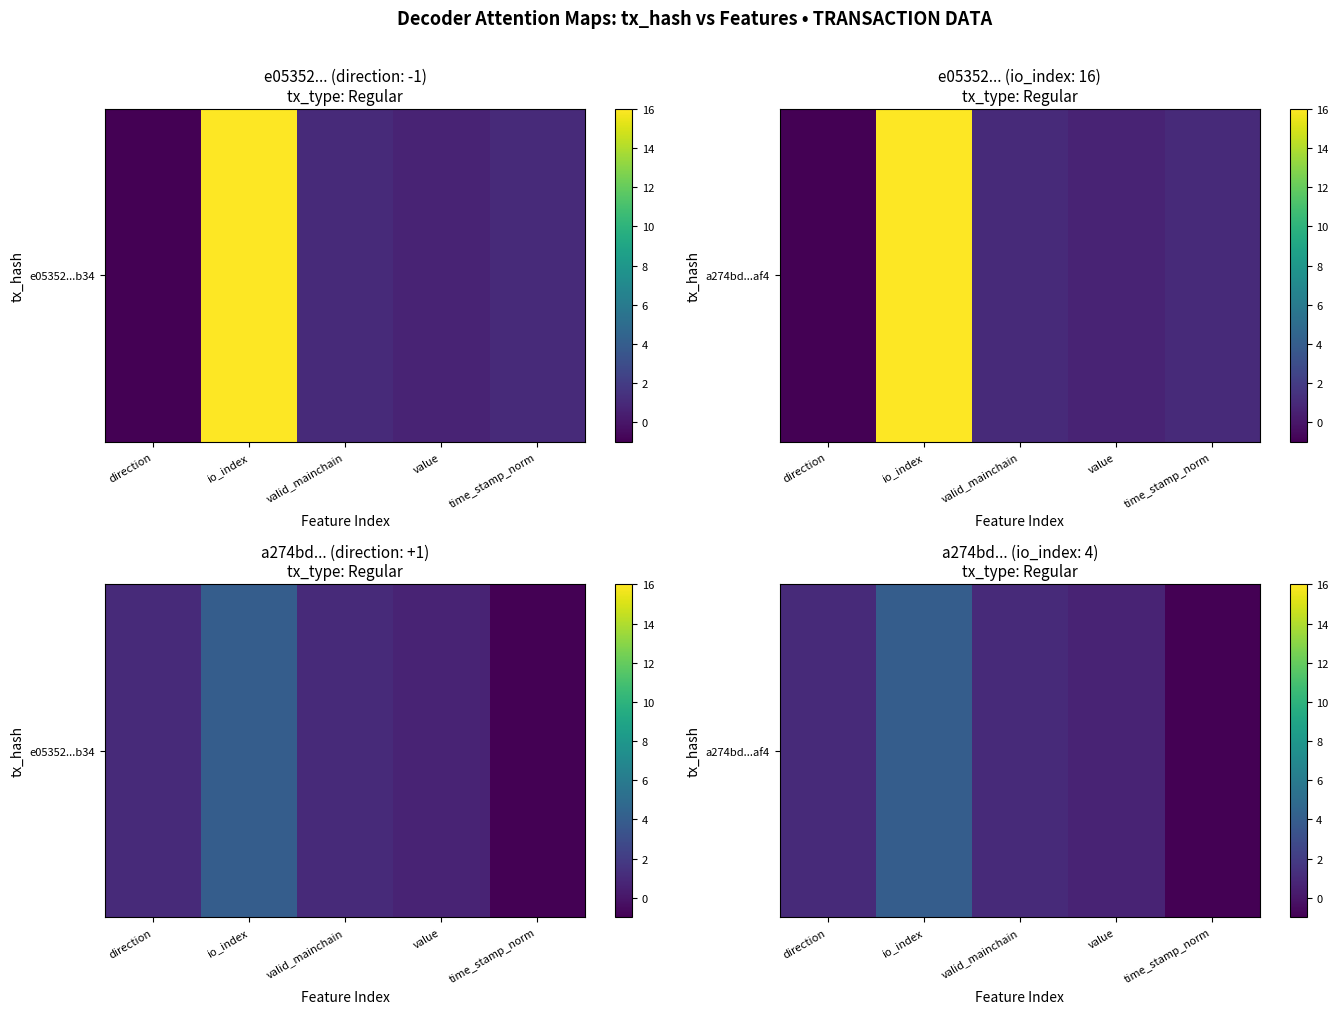

The value at io_index is 5.5. True or false?

False